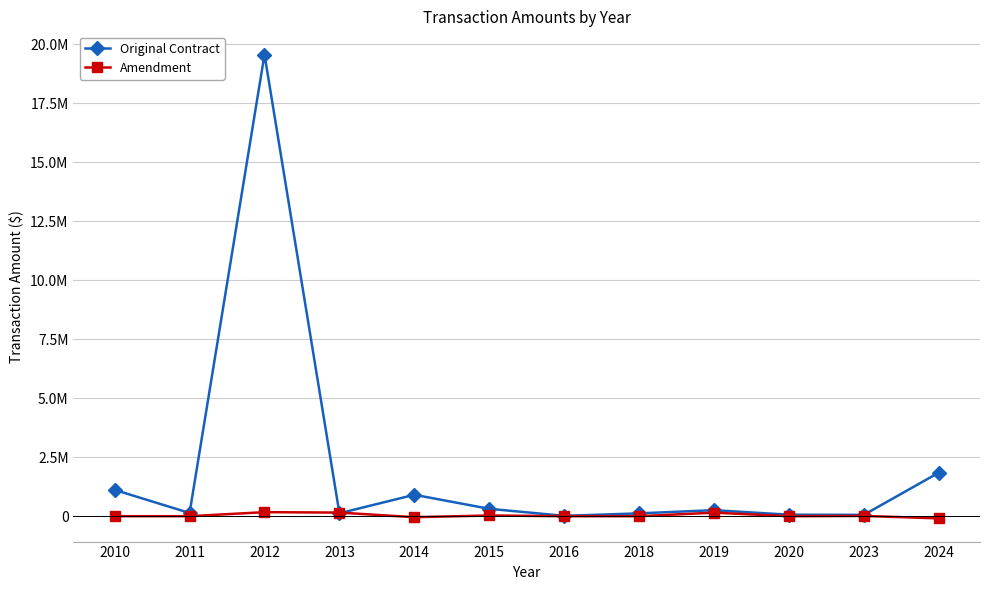

Reading right to left, extract all data points from this chart.

Original Contract: 1846651.0	57528.8	62625.0	254925.0	120000.0	14158.0	313134.0	907752.0	123126.0	19571025.0	135000.0	1114918.5
Amendment: -93160.0	11552.0	0.0	150000.0	0.0	0.0	30622.0	-42788.0	153155.0	171155.0	0.0	0.0